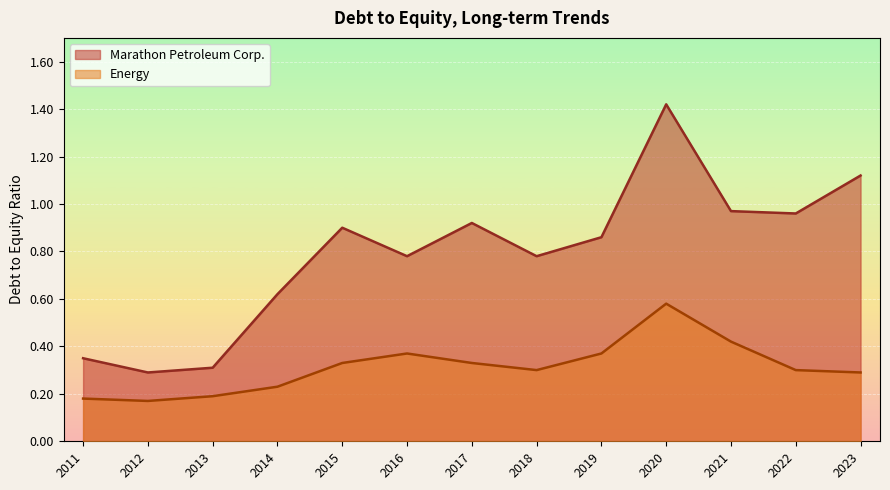

Which series has the largest total across all categories?

Marathon Petroleum Corp.